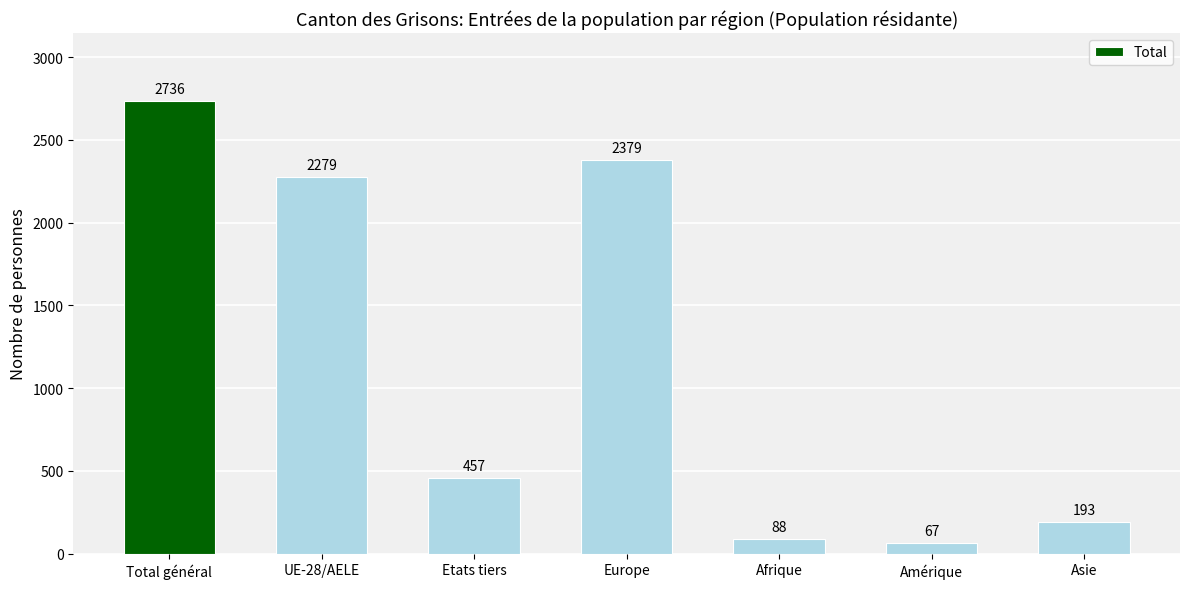

What position from the right is Europe?

4